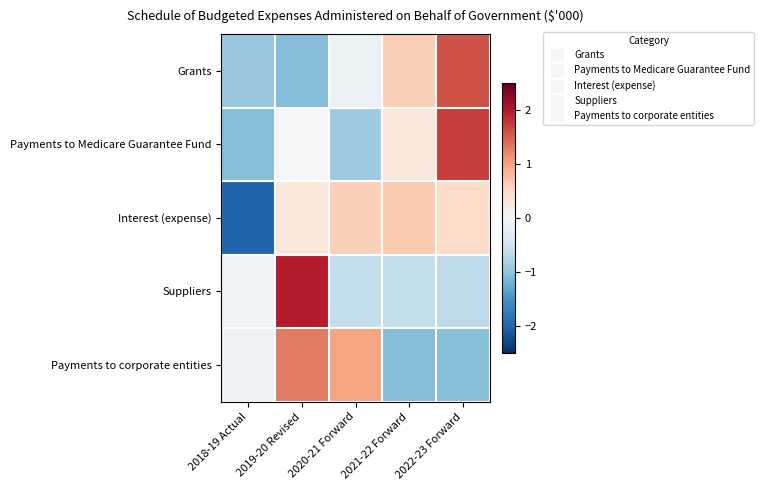

Which series has the largest range (max minus min)?

Payments to Medicare Guarantee Fund